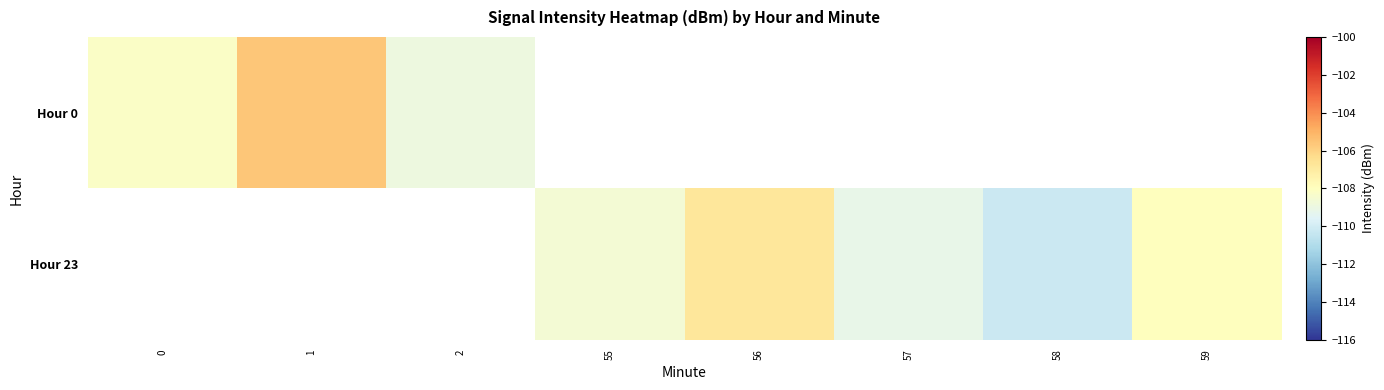

What is the minimum value shown in the chart?

-110.2